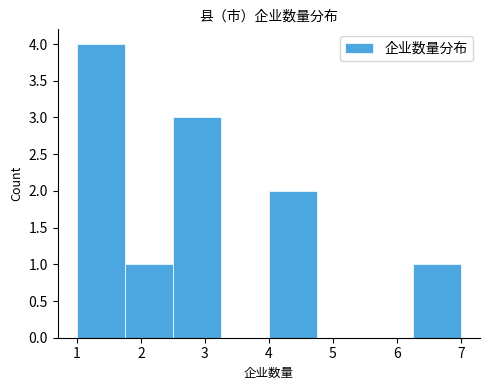

Reading left to right, list every bar in this chart as the range it spans on the x-axis followed by its height. Neither the bar edges nor the heights are printed on the chart, so give them approximately, as read against the axes.

1.00 to 1.75: 4
1.75 to 2.50: 1
2.50 to 3.25: 3
3.25 to 4.00: 0
4.00 to 4.75: 2
4.75 to 5.50: 0
5.50 to 6.25: 0
6.25 to 7.00: 1